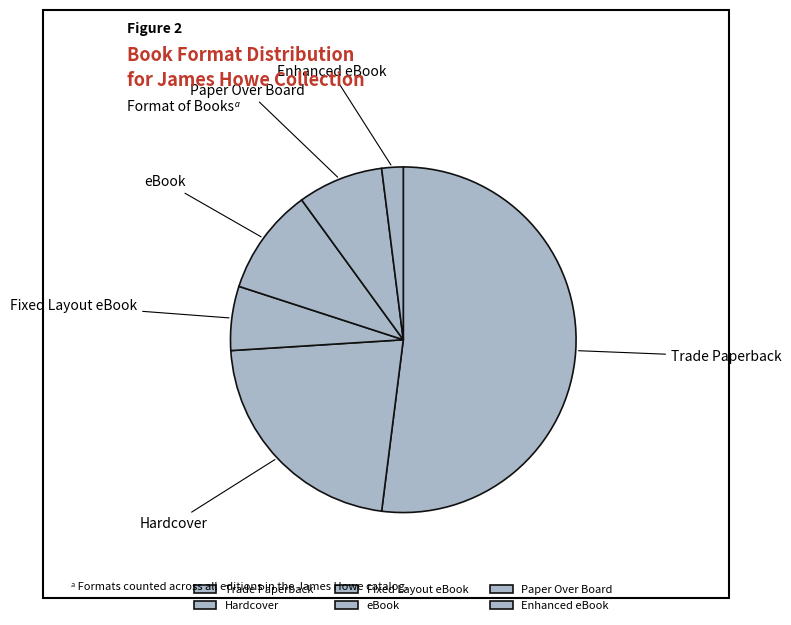

What is the smallest slice in the pie chart?

Enhanced eBook